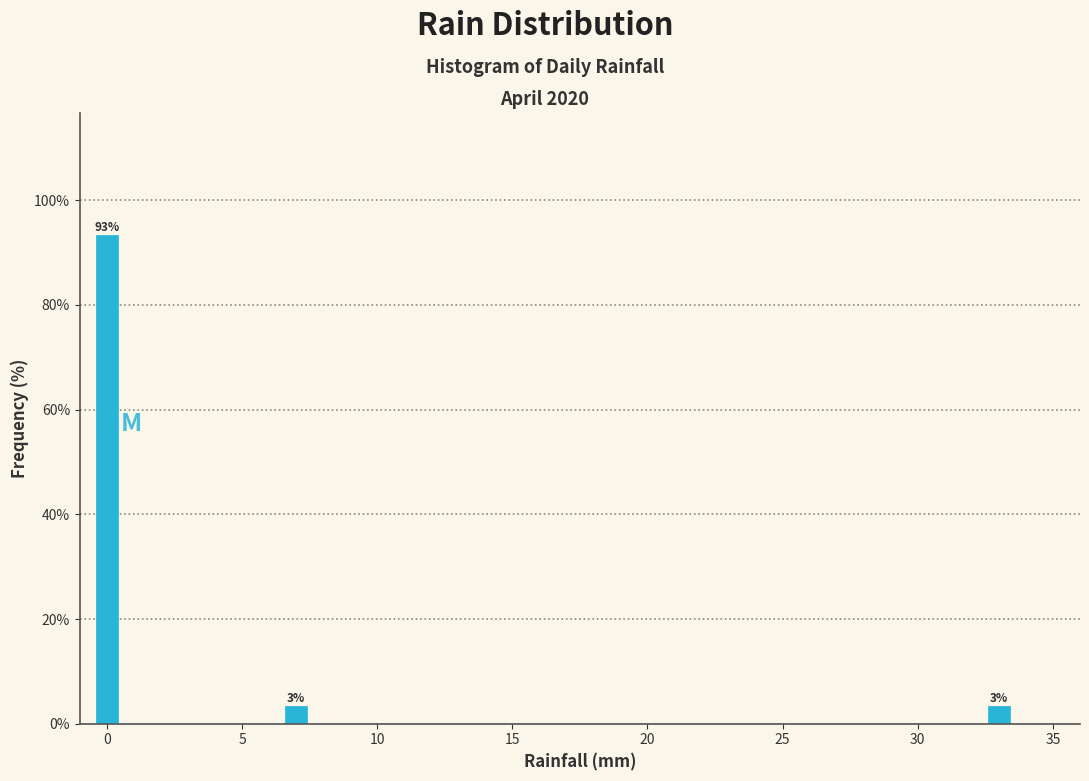

Around what value on the x-axis is the tallest bar? Give the approximate position of its centre, as read against the axis.

0.0